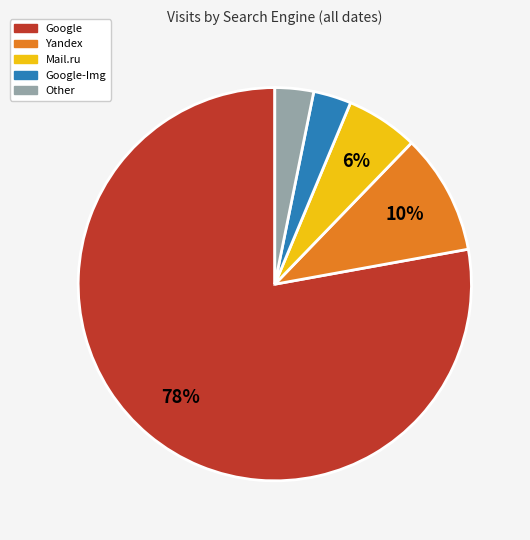

Which slice represents more than half of the pie?

Google